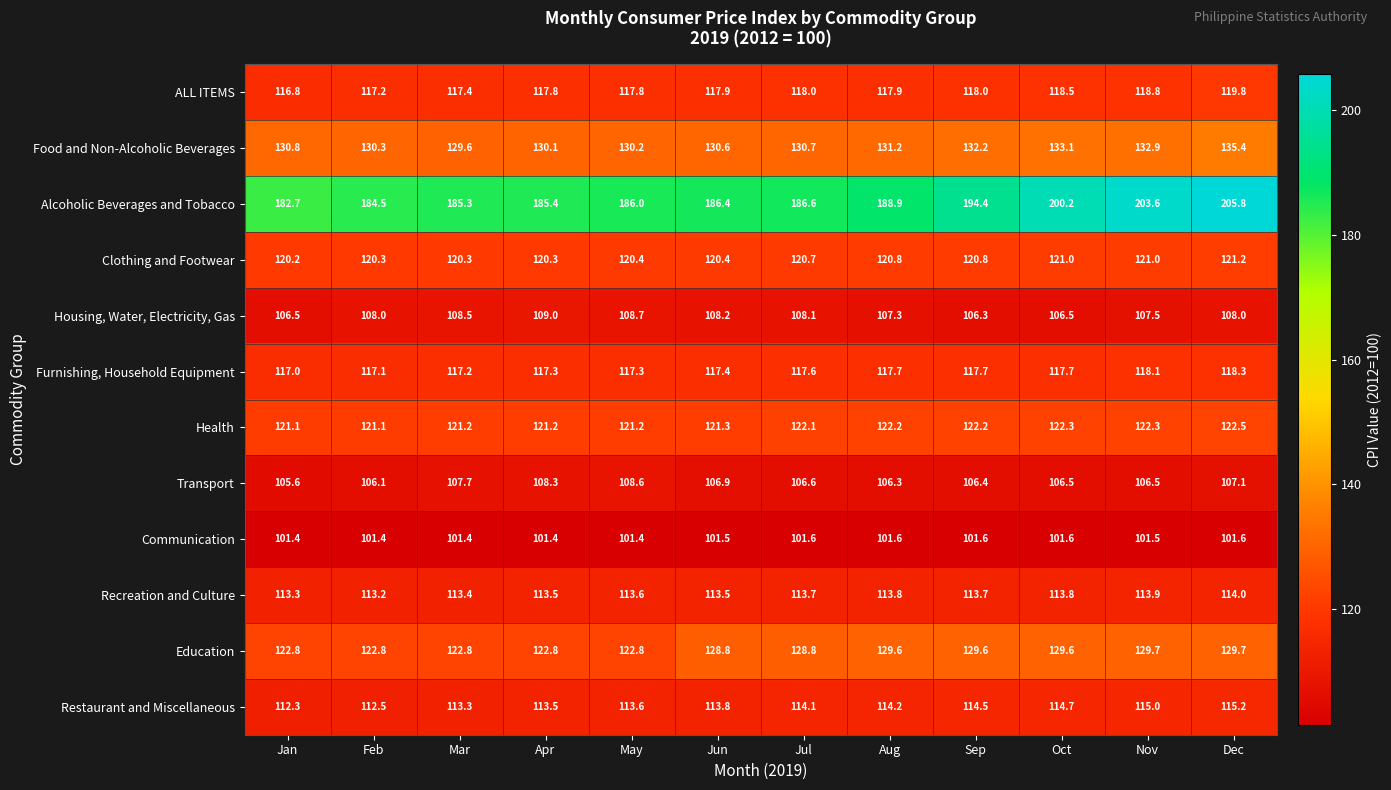

True or false: Health has a value of 182.0 at Nov.

False